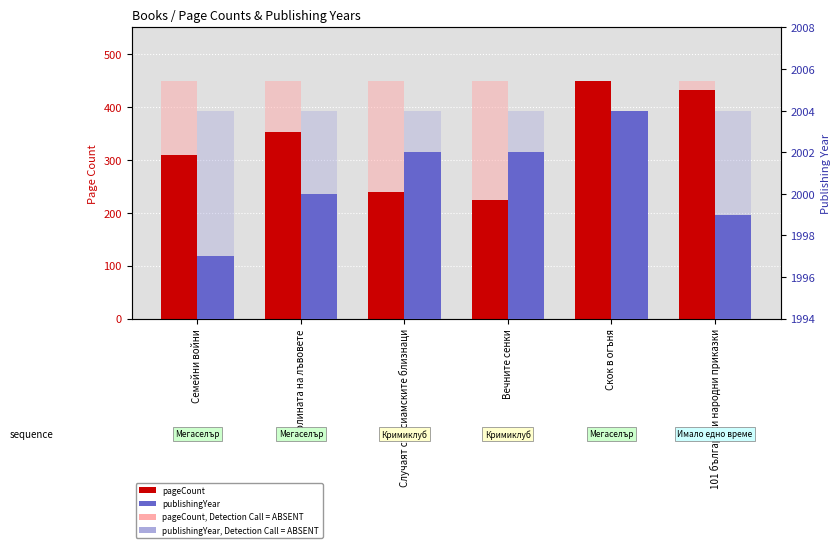

Does the chart contain stacked bars?

No